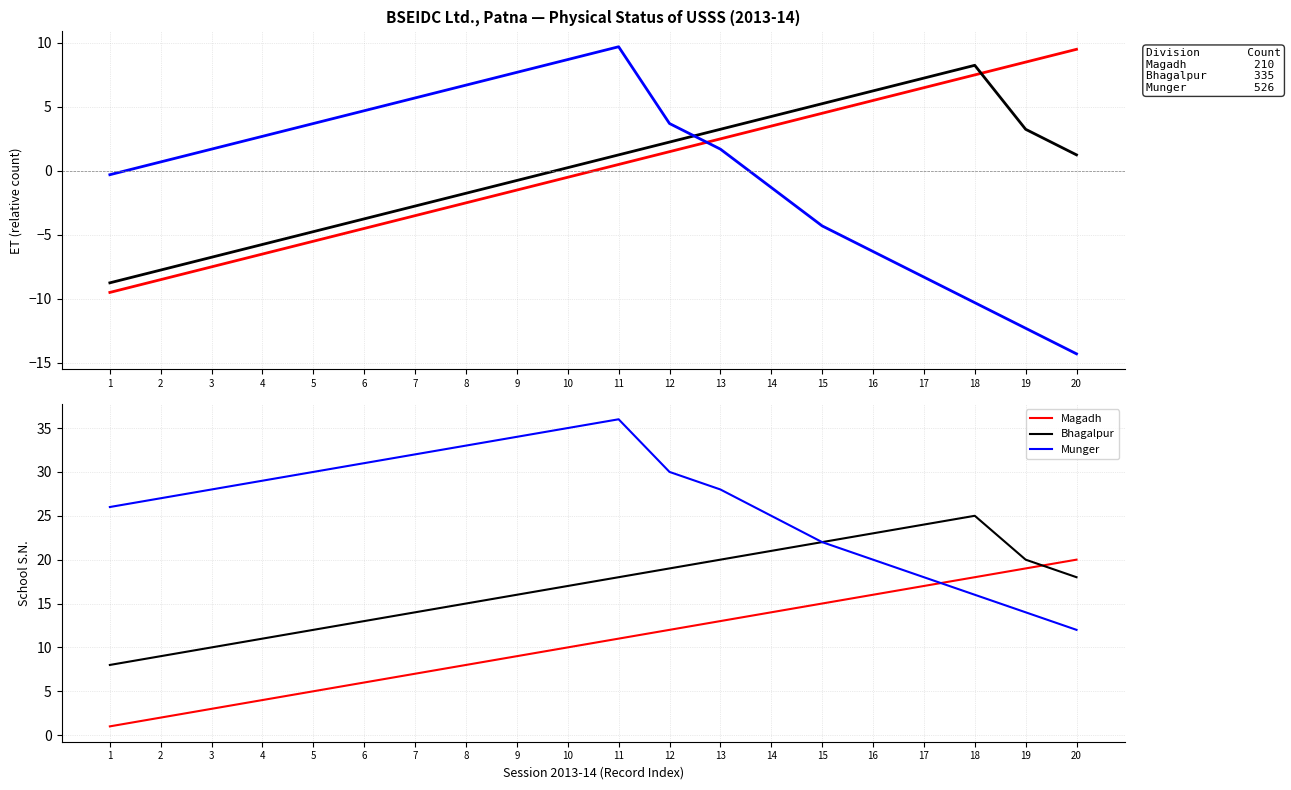

Reading left to right, transcribe all the data shown in this chart.

Magadh: 1=1	2=2	3=3	4=4	5=5	6=6	7=7	8=8	9=9	10=10	11=11	12=12	13=13	14=14	15=15	16=16	17=17	18=18	19=19	20=20
Bhagalpur: 1=8	2=9	3=10	4=11	5=12	6=13	7=14	8=15	9=16	10=17	11=18	12=19	13=20	14=21	15=22	16=23	17=24	18=25	19=20	20=18
Munger: 1=26	2=27	3=28	4=29	5=30	6=31	7=32	8=33	9=34	10=35	11=36	12=30	13=28	14=25	15=22	16=20	17=18	18=16	19=14	20=12